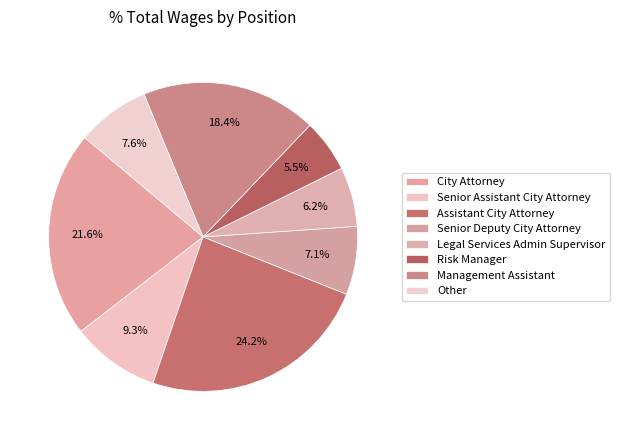

What percentage do Other and Legal Services Admin Supervisor together represent?

13.9%